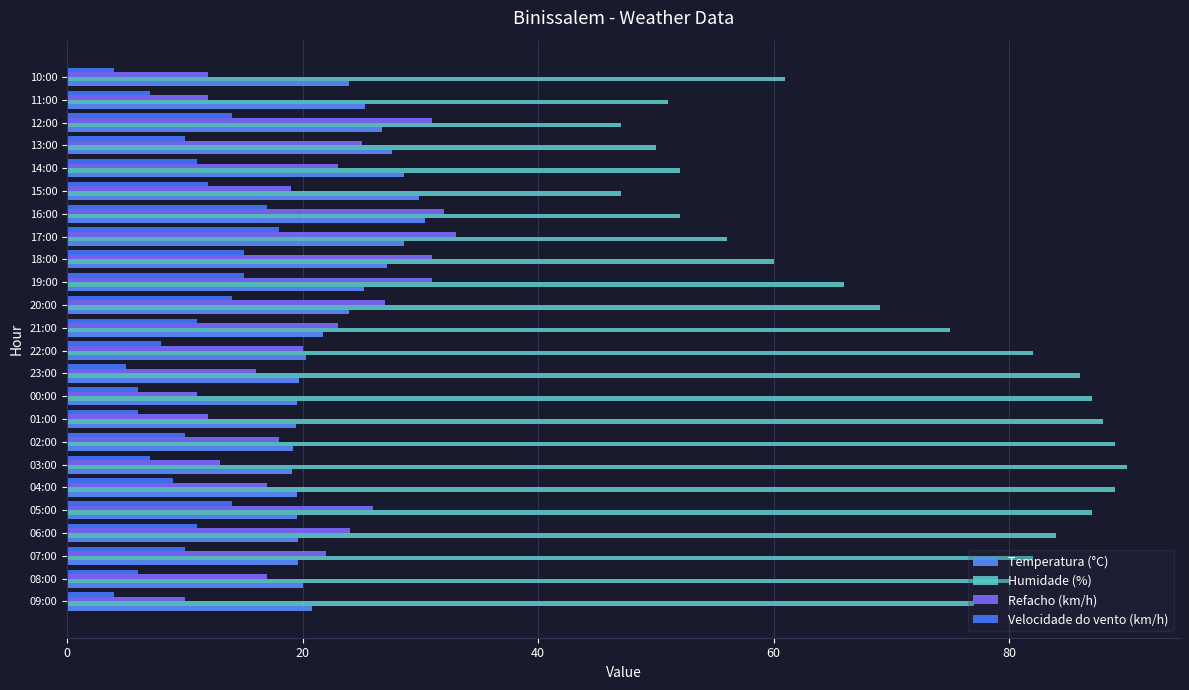

Count the number of data series in this chart.

4